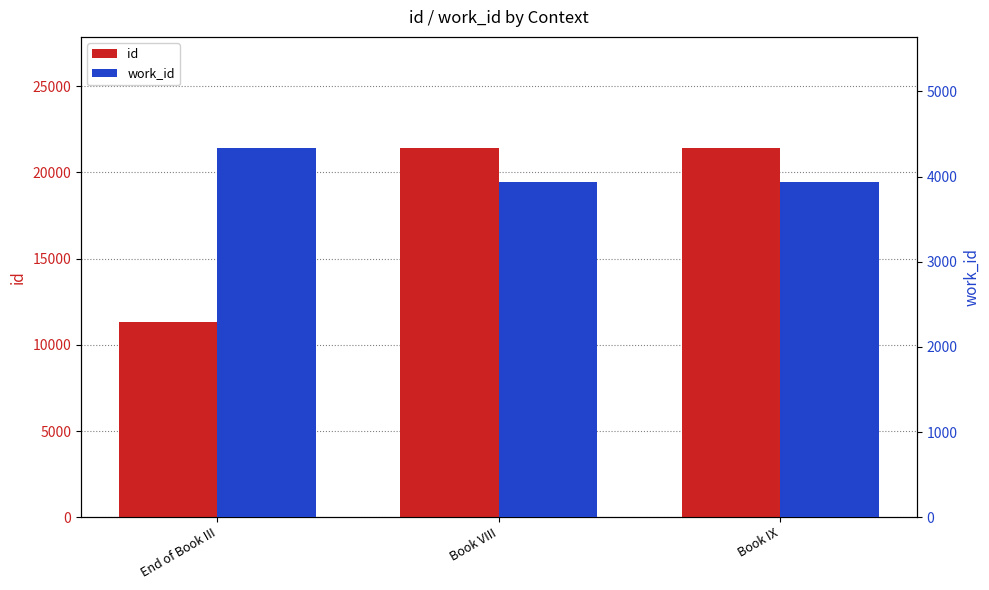

Is it true that work_id equals 4339 at End of Book III?

True